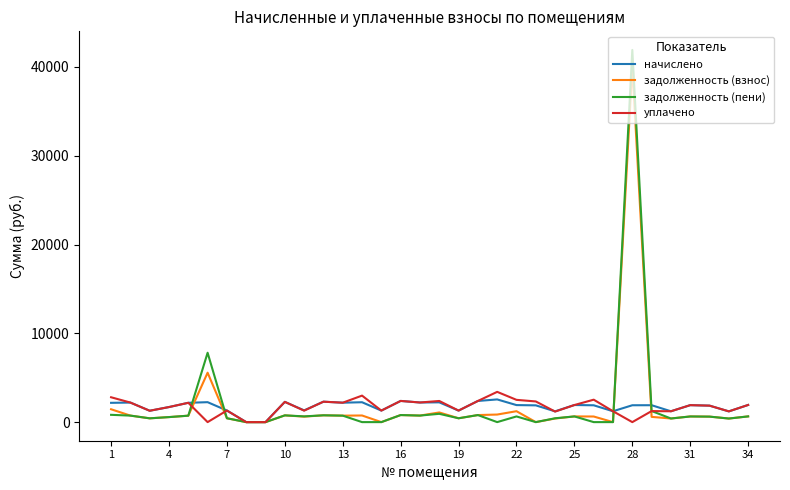

Does the chart have visible grid lines?

No